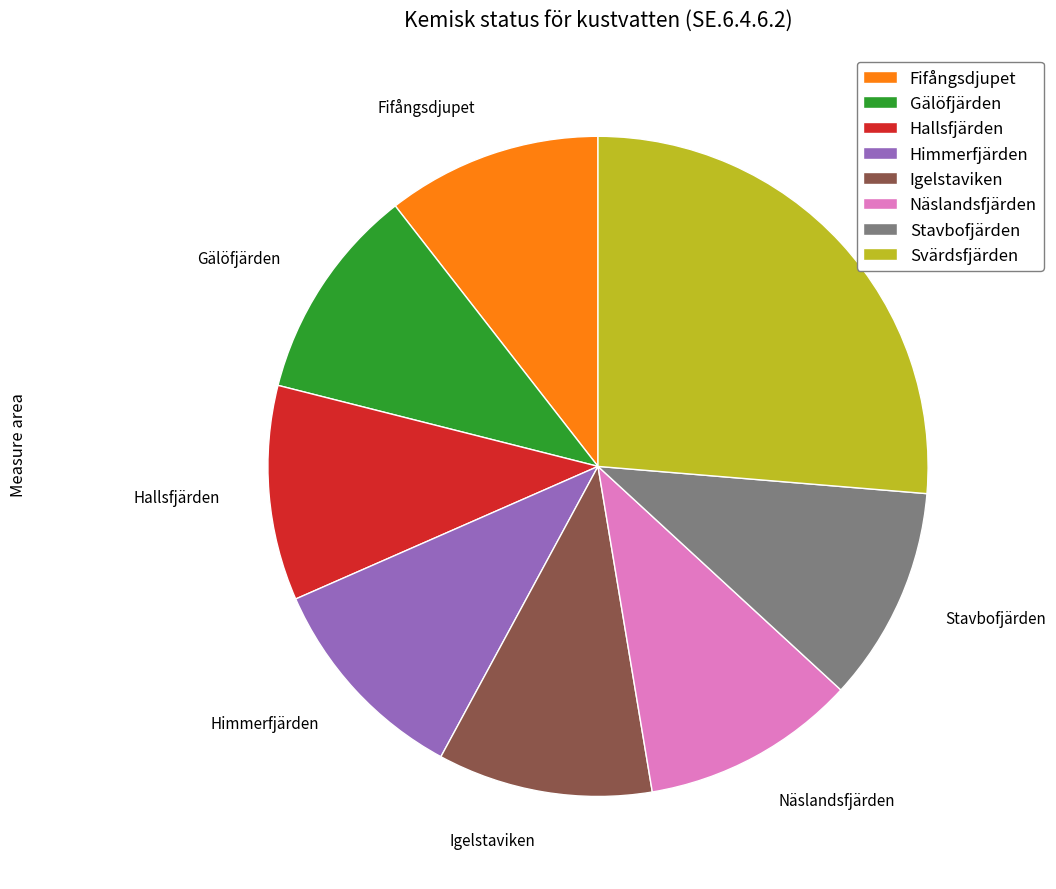

Which slice is the largest?

Svärdsfjärden